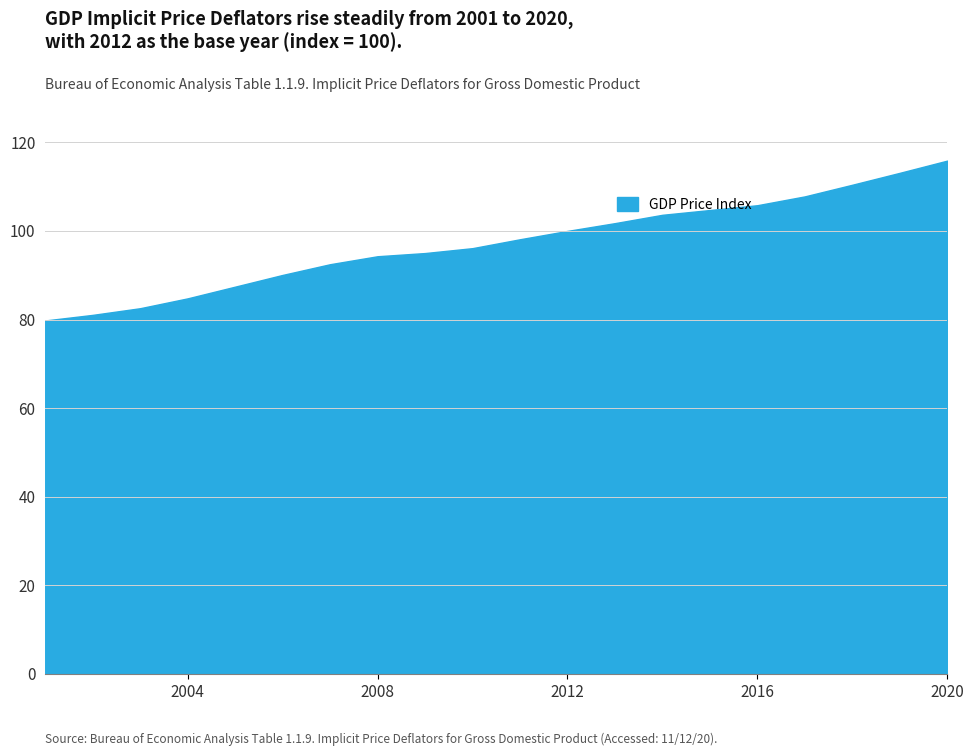

What is the difference between the maximum and minimum values?

36.1